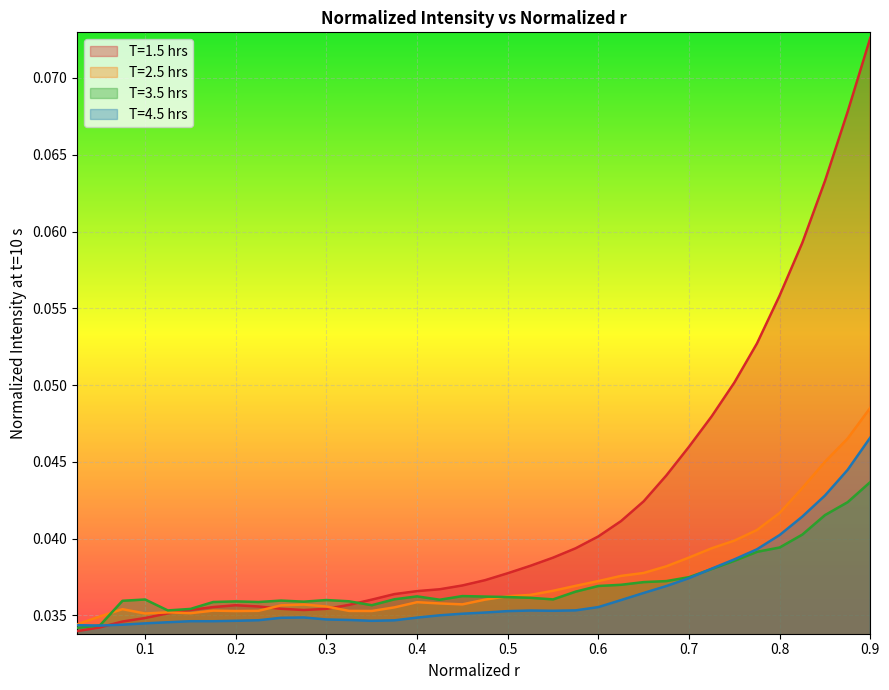

Is it true that T=2.5 hrs equals 0.0 at 0.25?

False